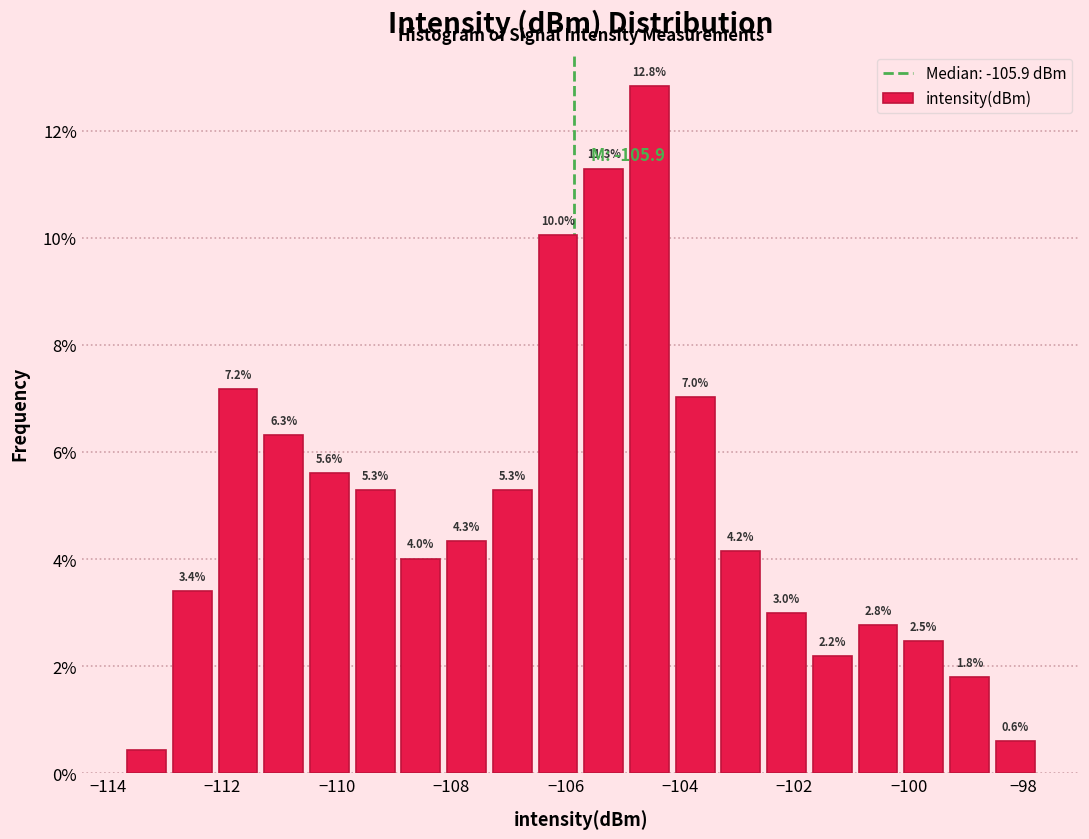

Around what value on the x-axis is the tallest bar? Give the approximate position of its centre, as read against the axis.

-104.6